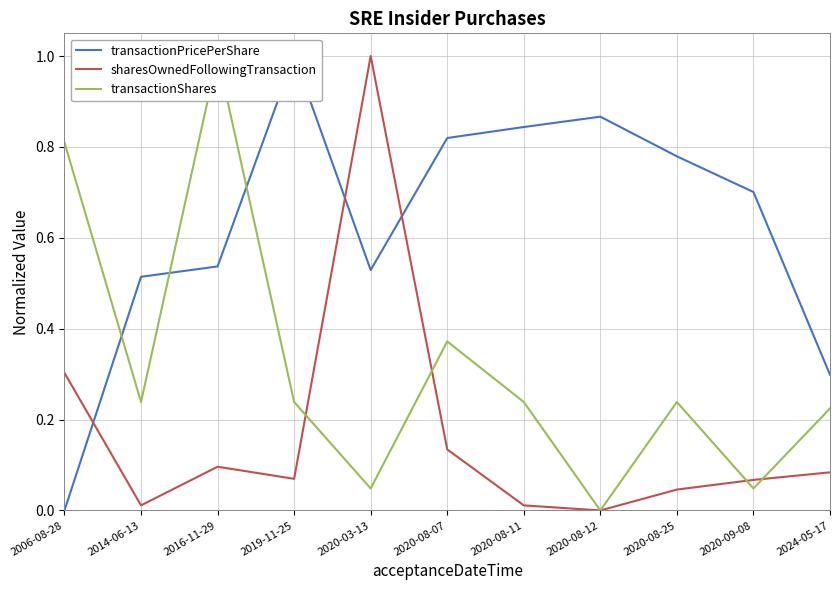

Reading right to left, extract all data points from this chart.

transactionPricePerShare: 0.3	0.7	0.8	0.9	0.8	0.8	0.5	1.0	0.5	0.5	0.0
sharesOwnedFollowingTransaction: 0.1	0.1	0.0	0.0	0.0	0.1	1.0	0.1	0.1	0.0	0.3
transactionShares: 0.2	0.0	0.2	0.0	0.2	0.4	0.0	0.2	1.0	0.2	0.8